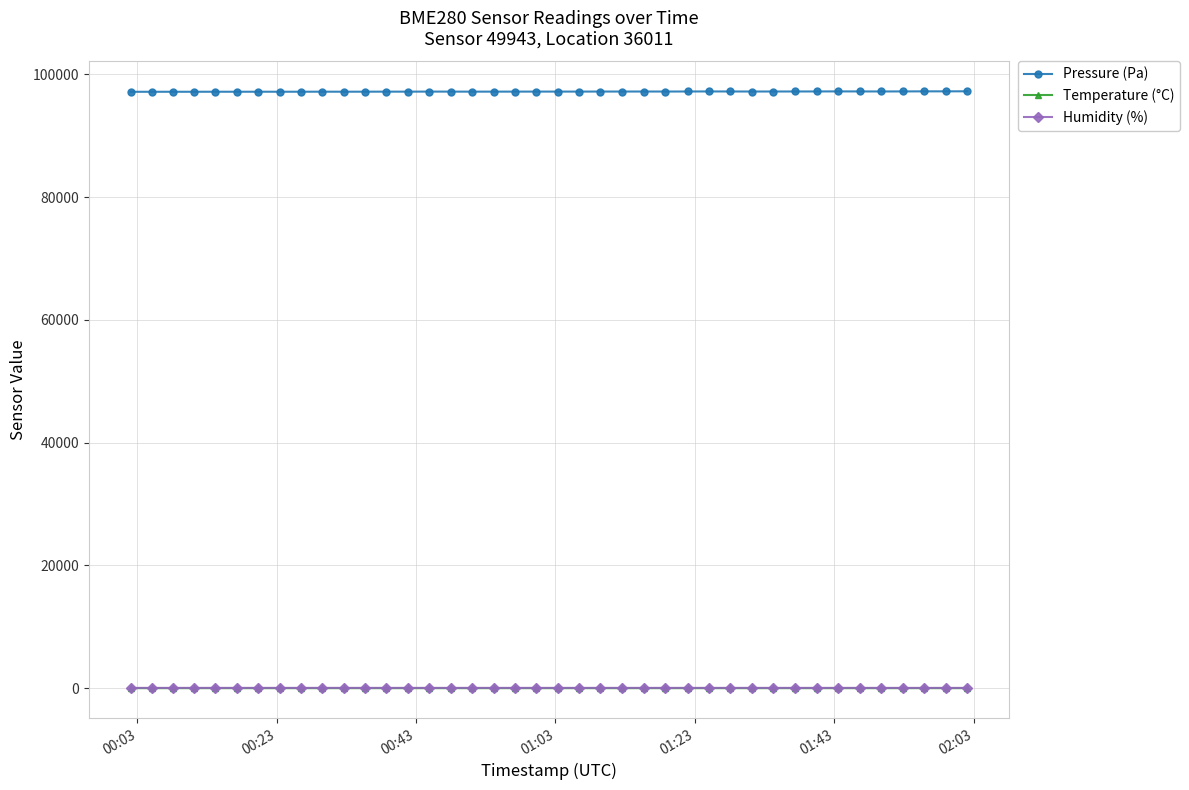

What is the maximum value shown in the chart?

97229.3